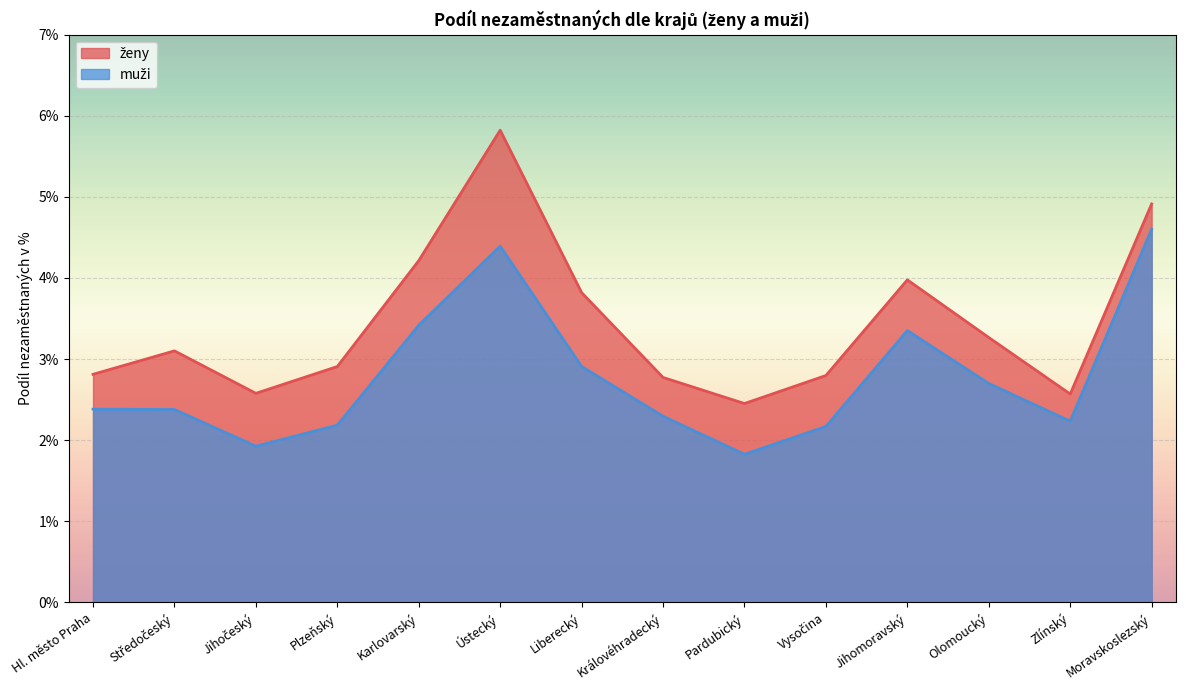

True or false: ženy has a value of 6.0 at Karlovarský.

False